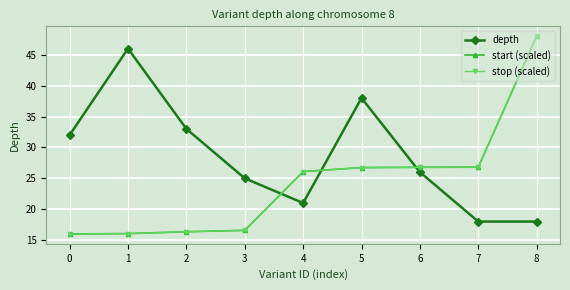

Between 2 and 5, which series saw the biggest shift?

start (scaled)